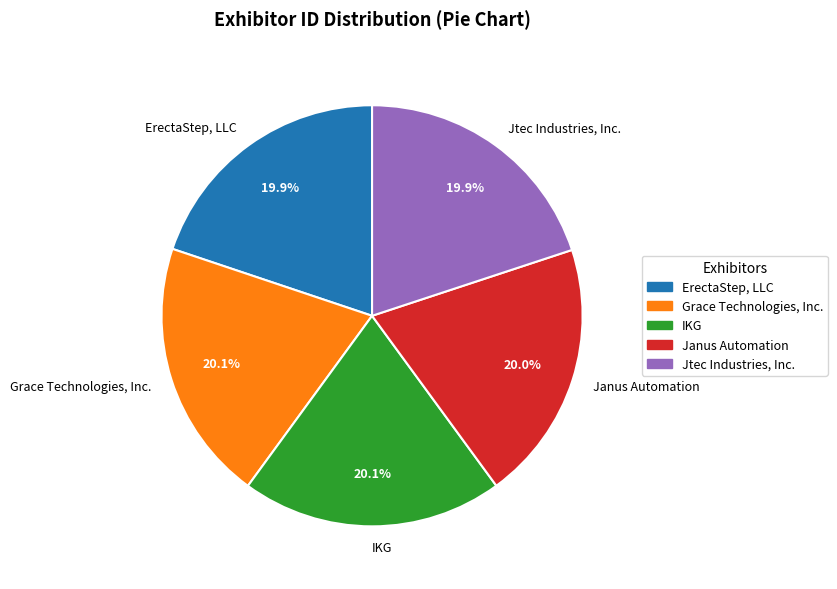

True or false: Grace Technologies, Inc. accounts for 33% of the total.

False